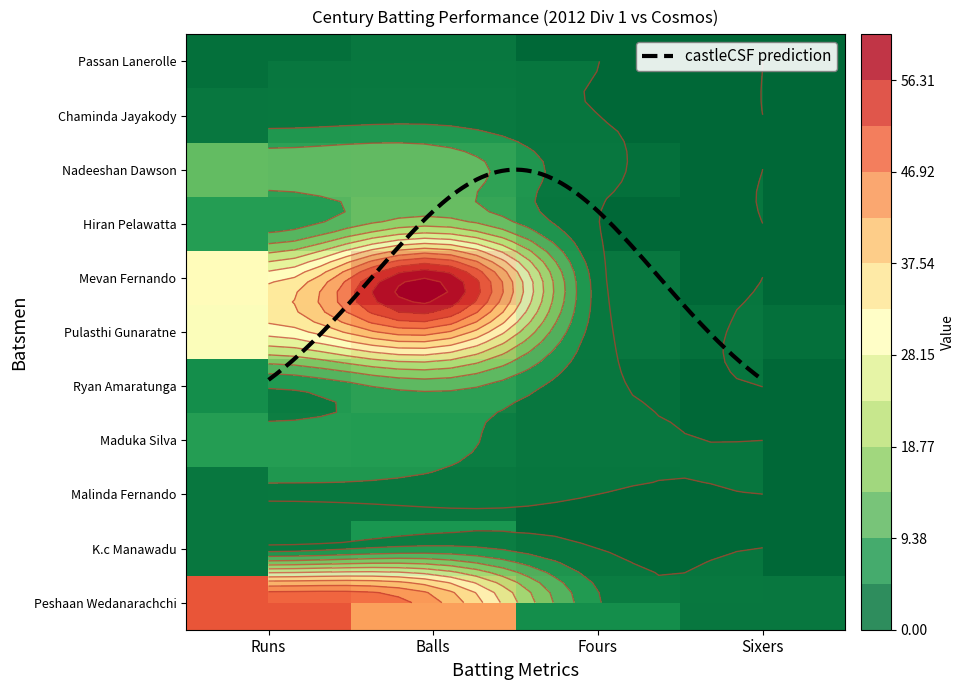

What is the average value of the Mevan Fernando series?

24